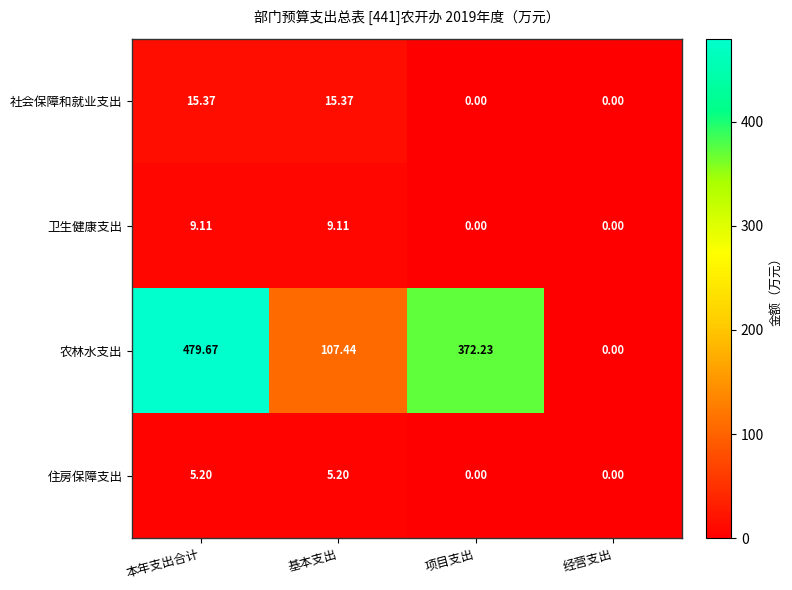

Between 基本支出 and 经营支出, which series saw the biggest shift?

农林水支出